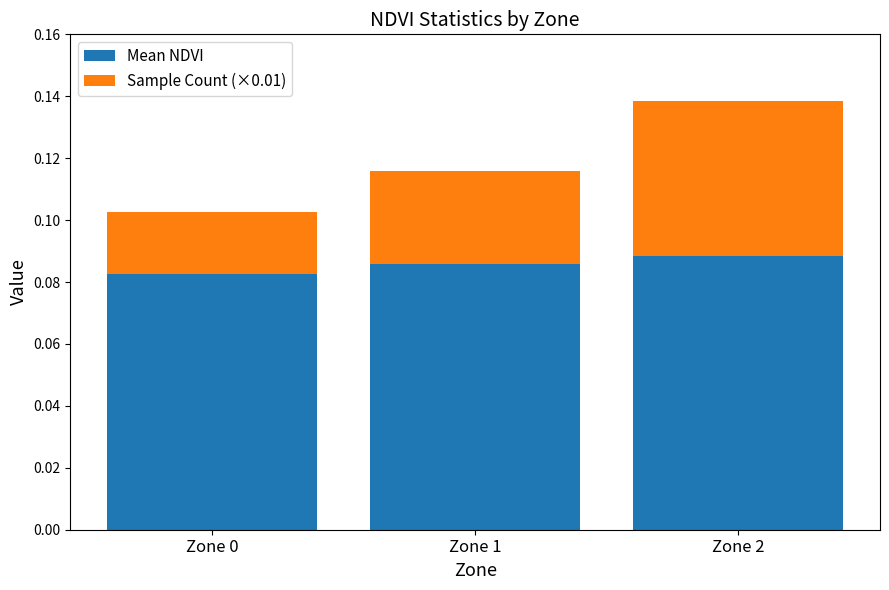

At which category is the sum across all series the highest?

Zone 2